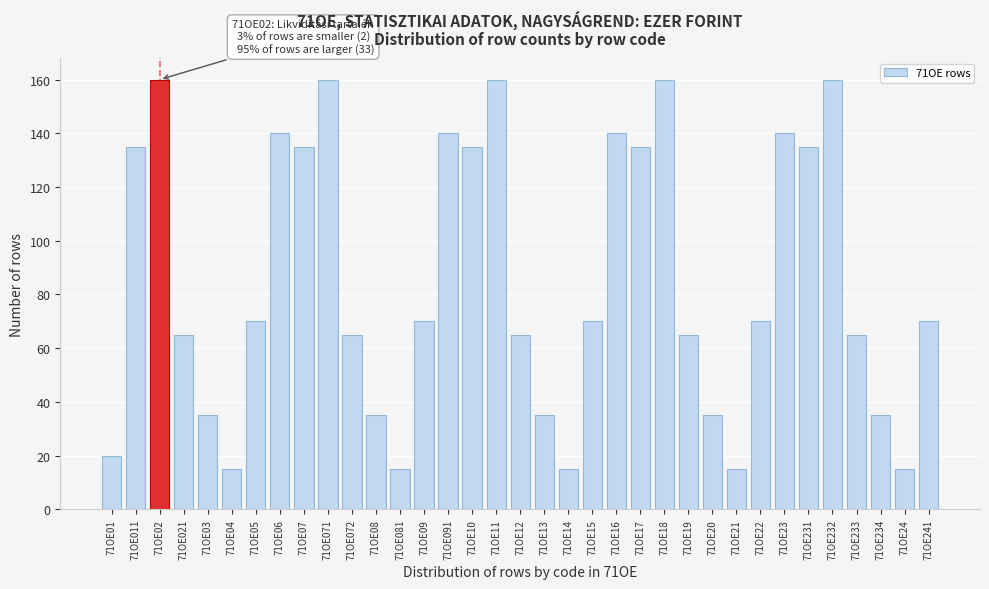

What is the greatest value displayed?

160